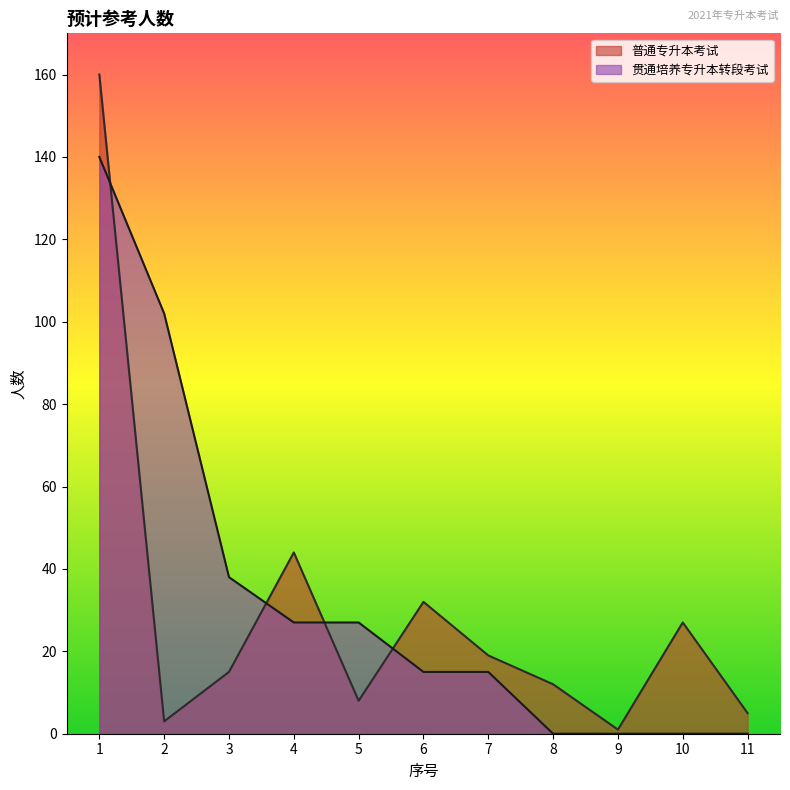

Rank the categories by 普通专升本考试 value from highest to lowest.

1, 4, 6, 10, 7, 3, 8, 5, 11, 2, 9